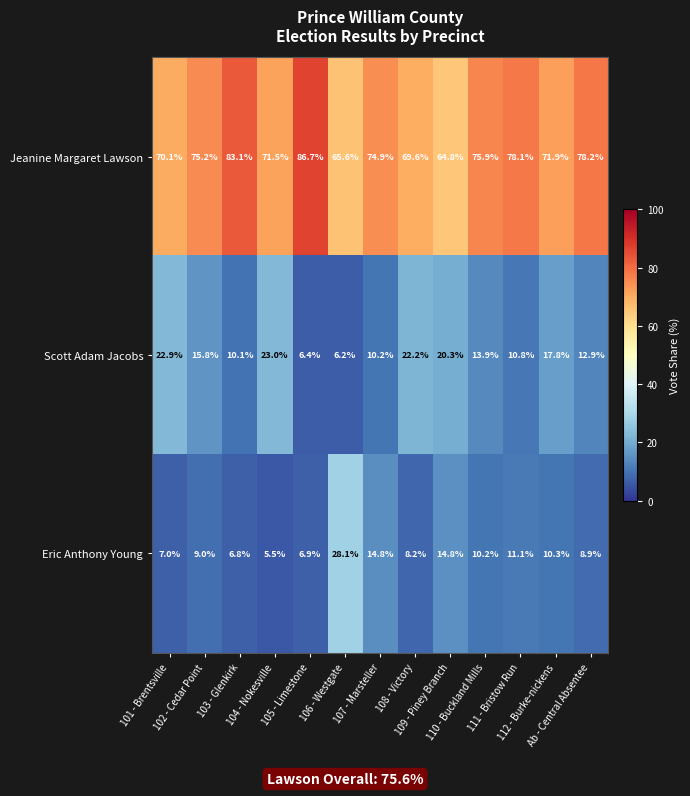

Rank the series by their maximum value, from lowest to highest.

Scott Adam Jacobs, Eric Anthony Young, Jeanine Margaret Lawson